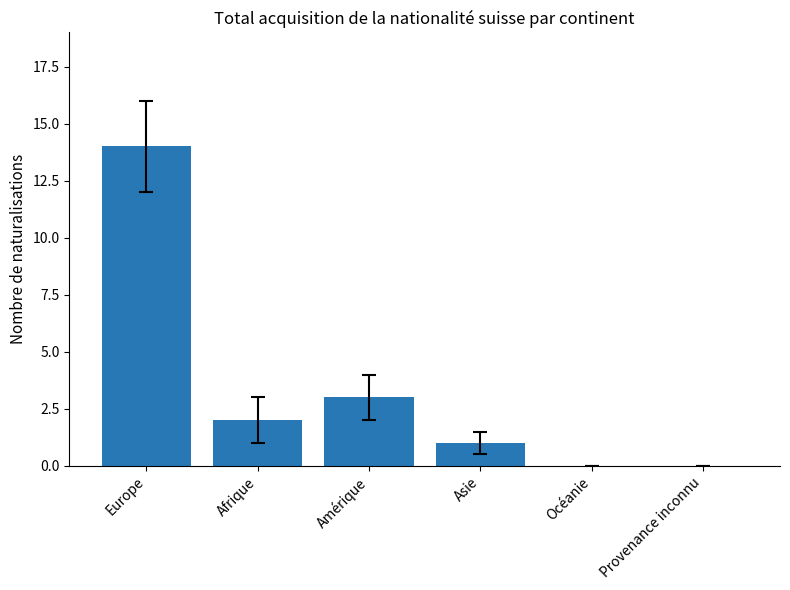

What is the maximum value shown in the chart?

14